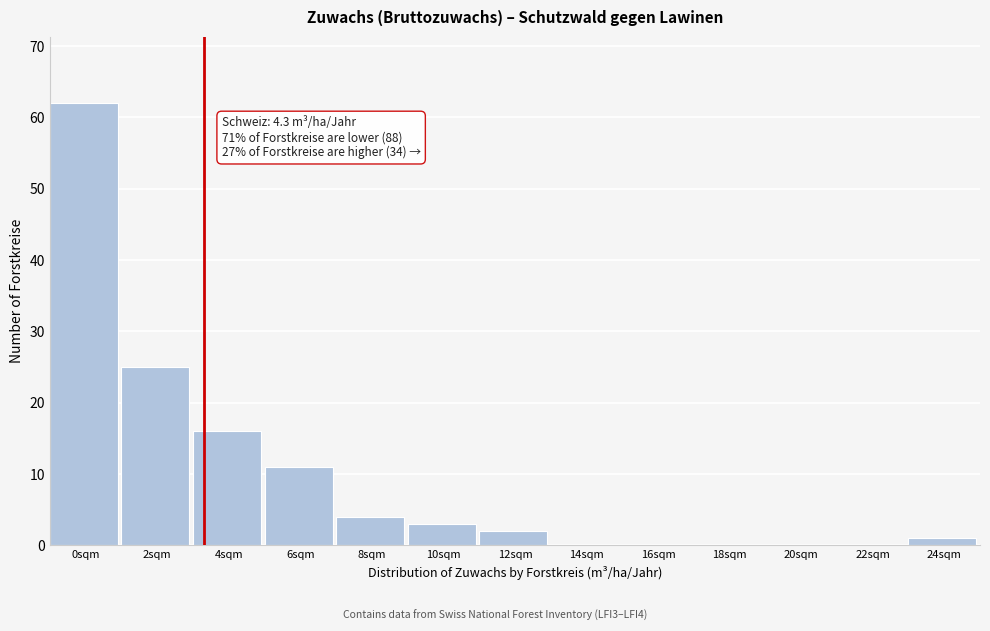

Reading left to right, extract all data points from this chart.

0sqm=62	2sqm=25	4sqm=16	6sqm=11	8sqm=4	10sqm=3	12sqm=2	14sqm=0	16sqm=0	18sqm=0	20sqm=0	22sqm=0	24sqm=1